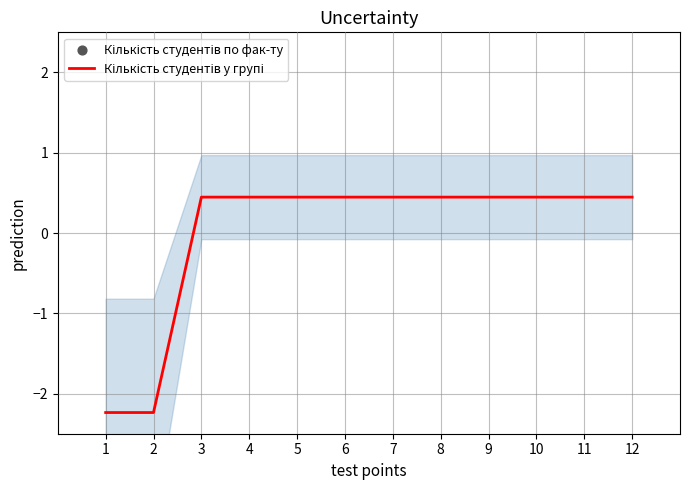

Is the value of Кількість студентів по фак-ту at 10 greater than the value of Кількість студентів у групі at 12?

No